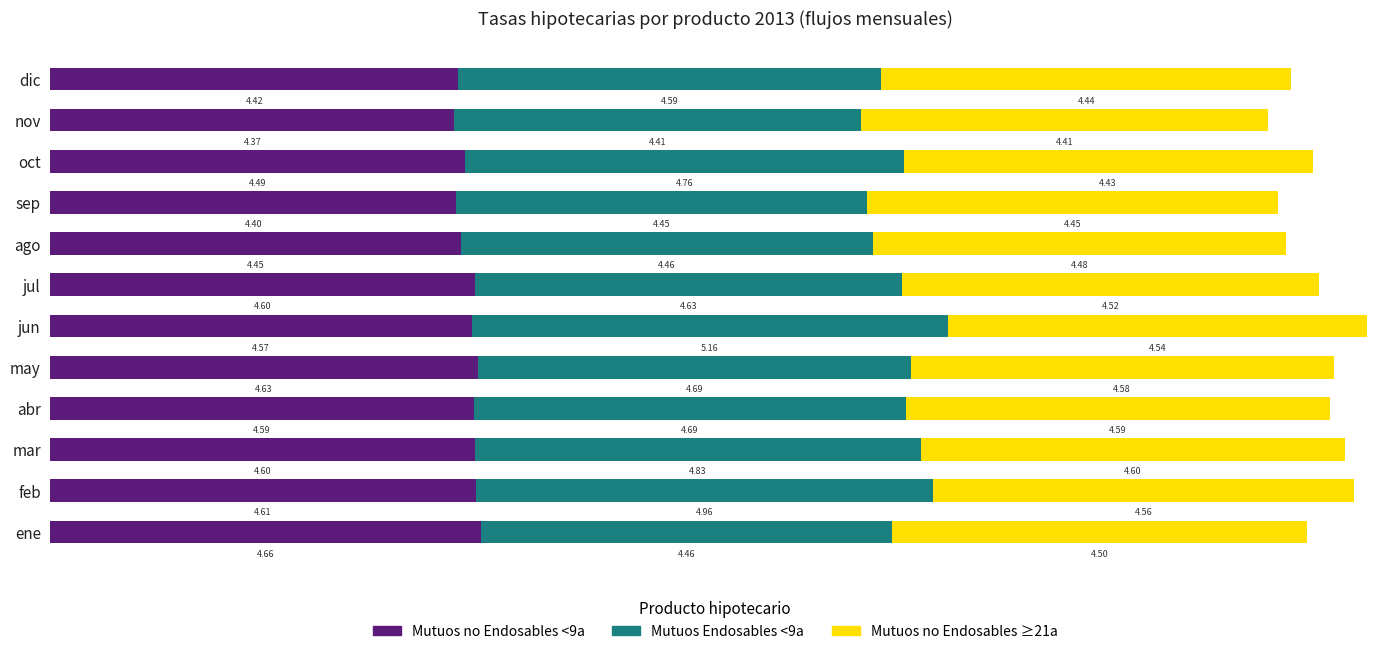

Count the Mutuos no Endosables <9a values in the range 4 to 5.

12